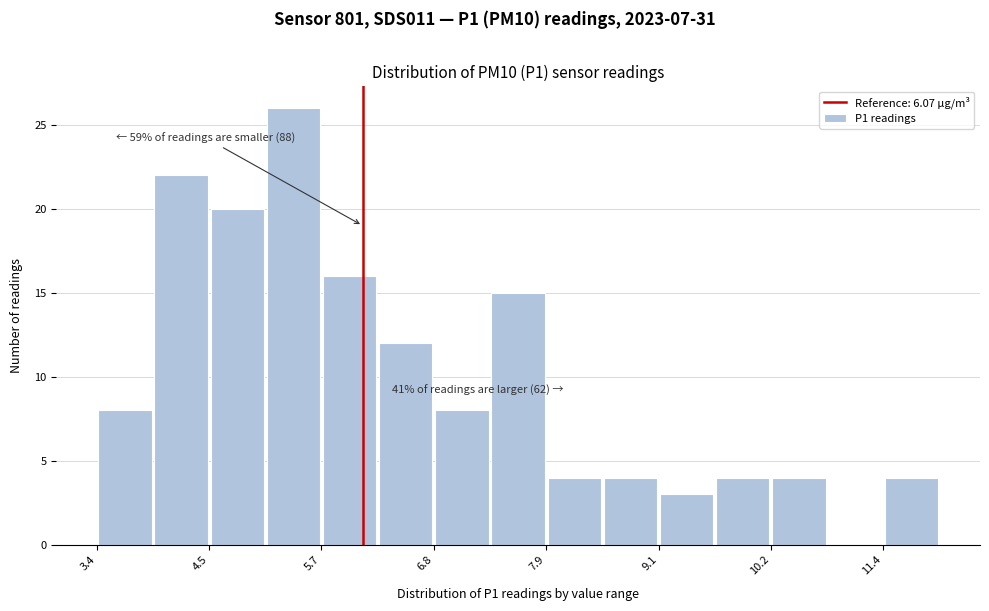

Read against the x-axis, roughly where is the centre of the tallest bar?

5.4